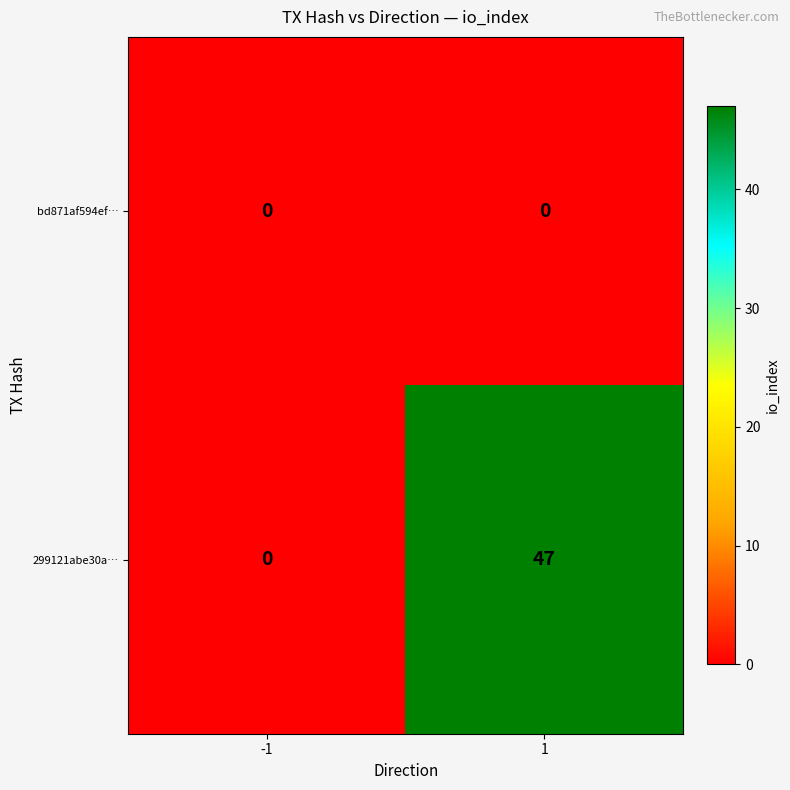

Which series has the largest range (max minus min)?

299121abe30a…